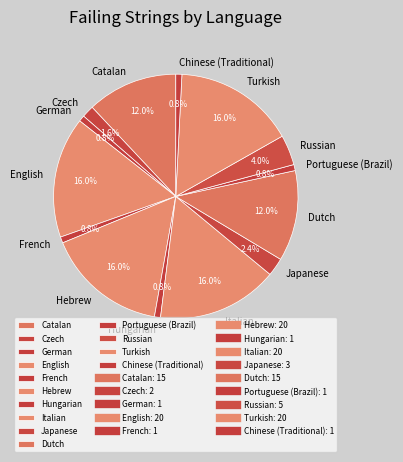

How many segments does this pie chart have?

14